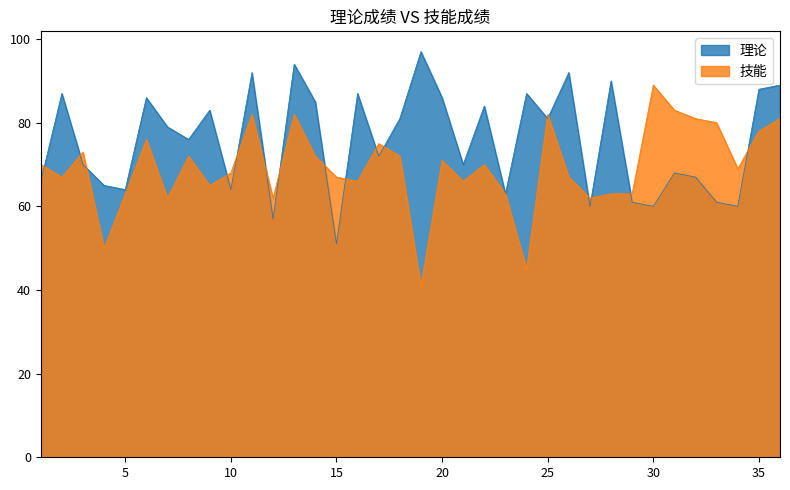

What is the average value of the 理论 series?

76